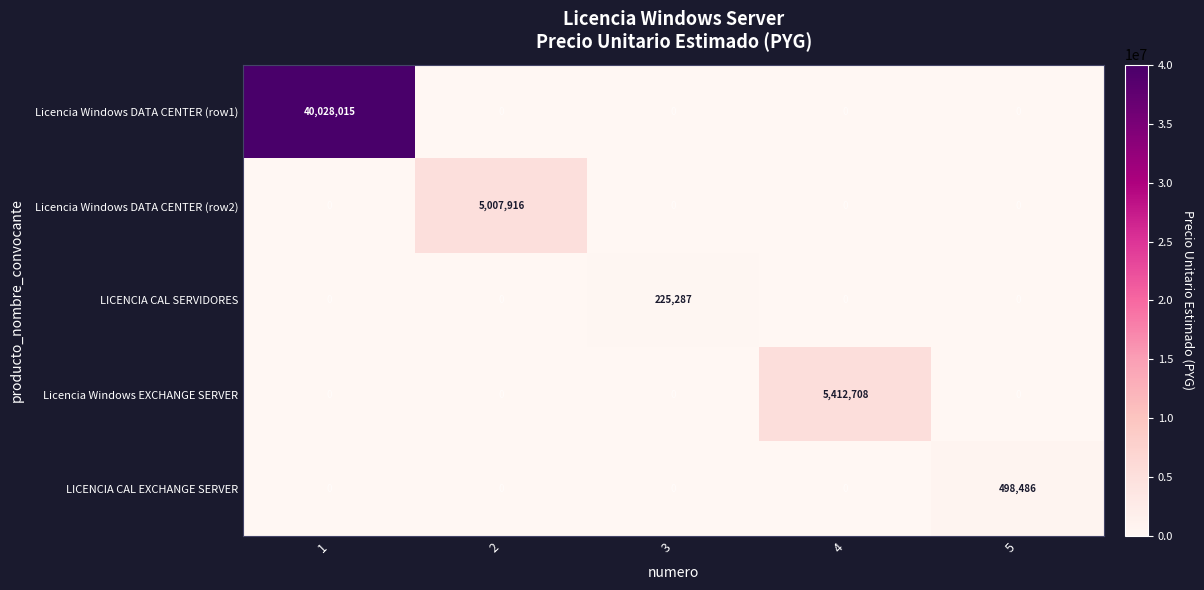

What is the difference between the Licencia Windows DATA CENTER (row1) values at 1 and 3?

40028015